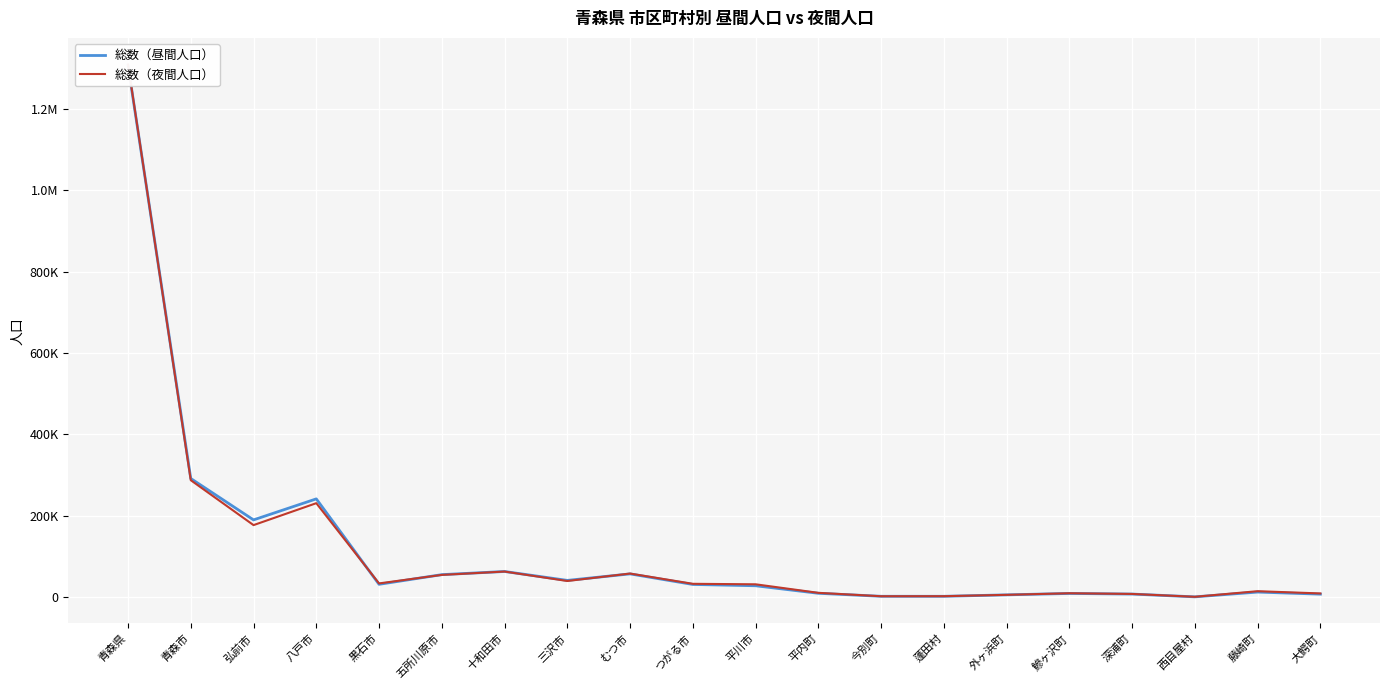

What is the sum of the 総数（昼間人口） values at 三沢市 and 平内町?

51706